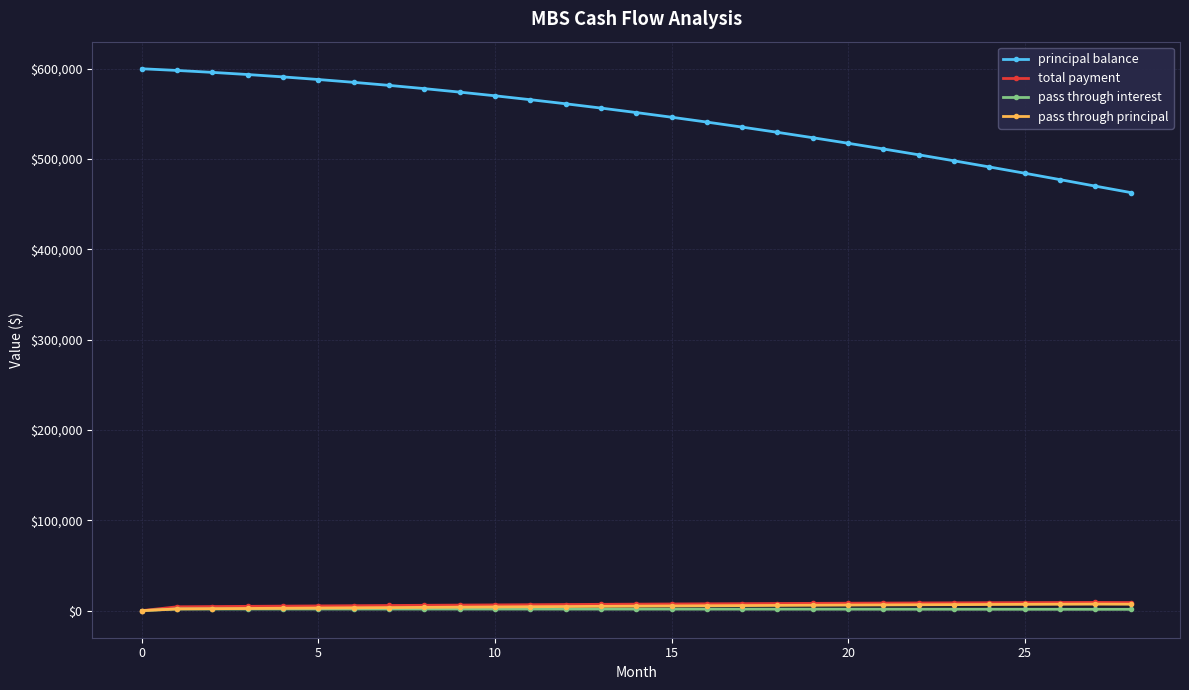

Which series has the largest range (max minus min)?

principal balance